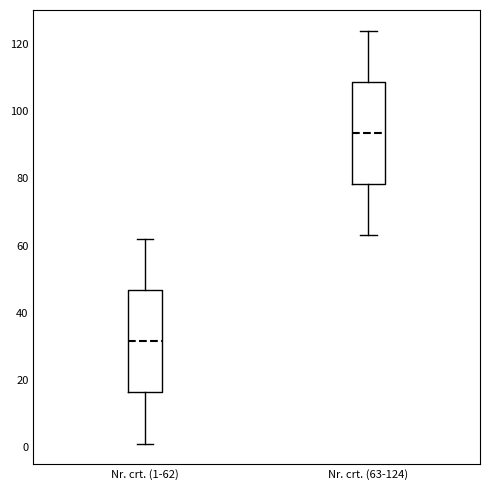

Which box has the highest median line?

Nr. crt. (63-124)